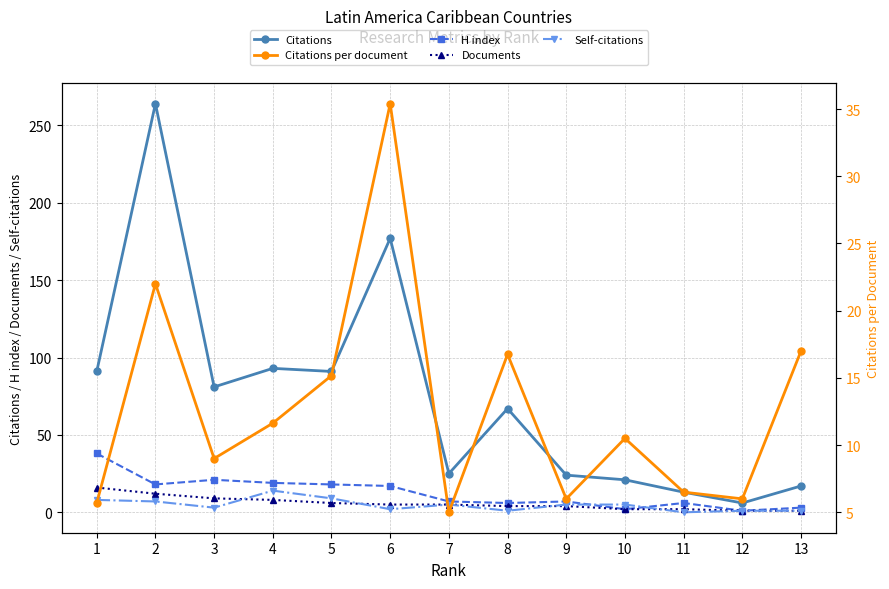

At which label does Citations reach its minimum?

12